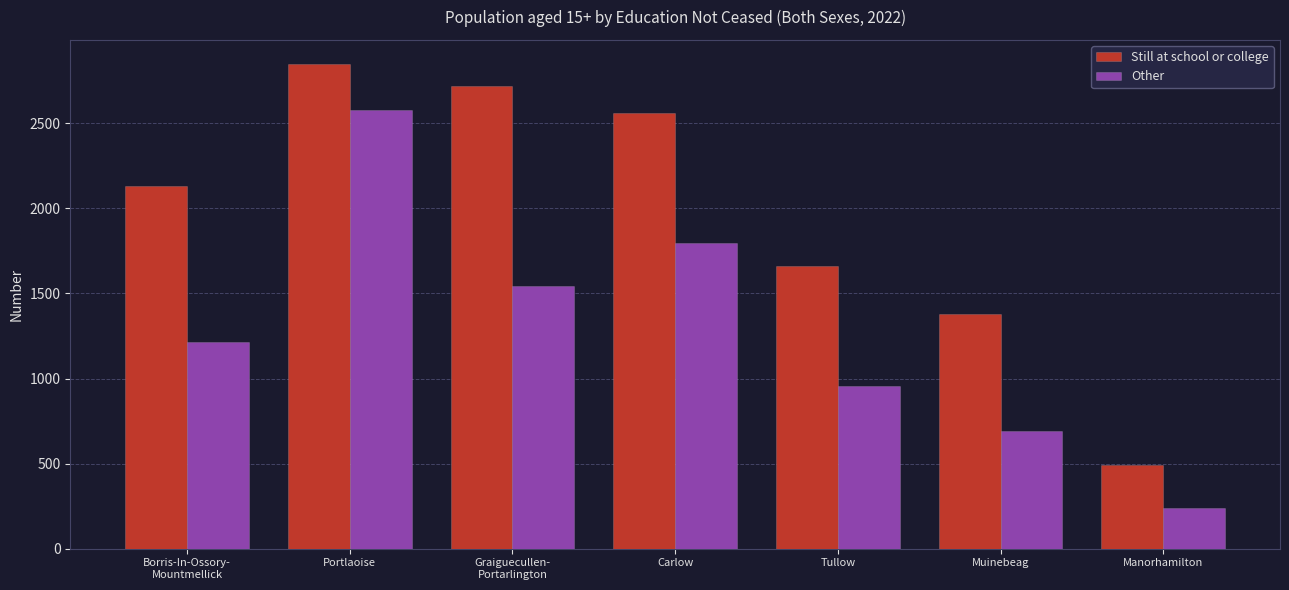

What are all the series names shown in the legend?

Still at school or college, Other